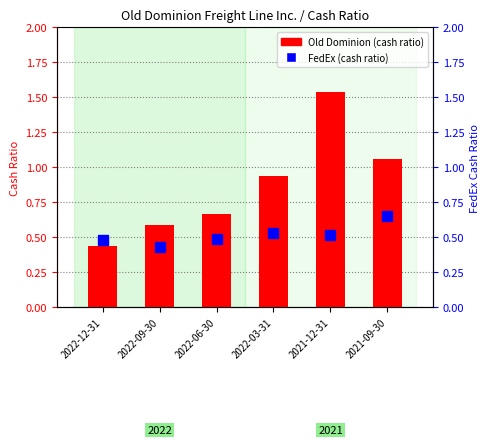

What position from the right is 2021-09-30?

1